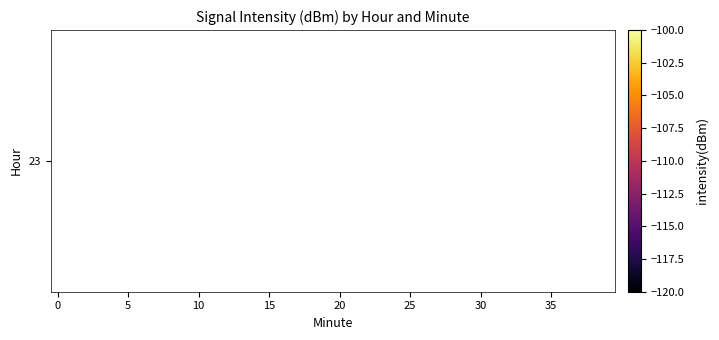

Count the number of data series in this chart.

1